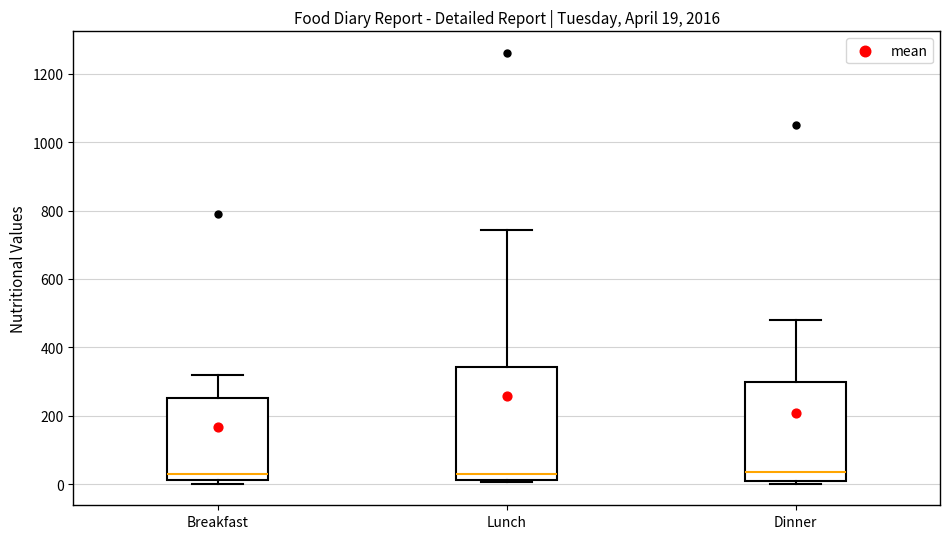

Comparing the boxes themselves (not the whiskers), which one is the tallest?

Lunch